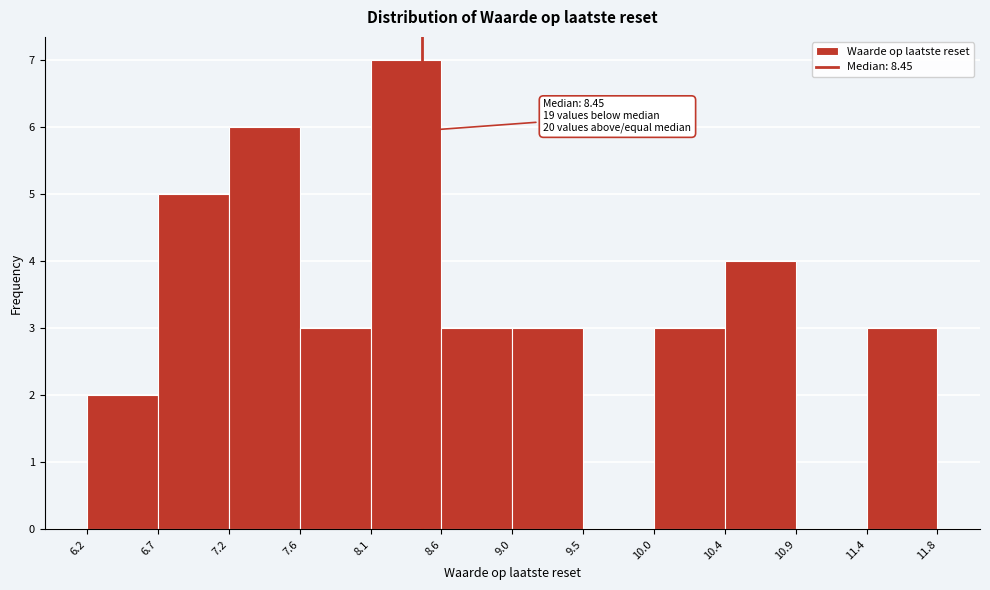

Which range on the x-axis has the tallest bar?

8.1 to 8.6